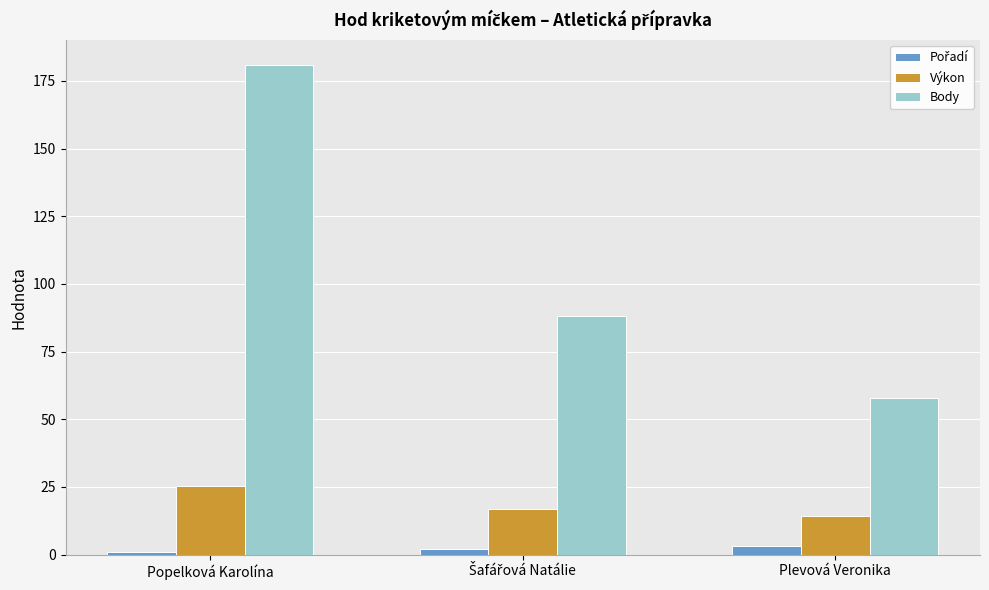

What is the label of the 1st bar from the right?

Plevová Veronika